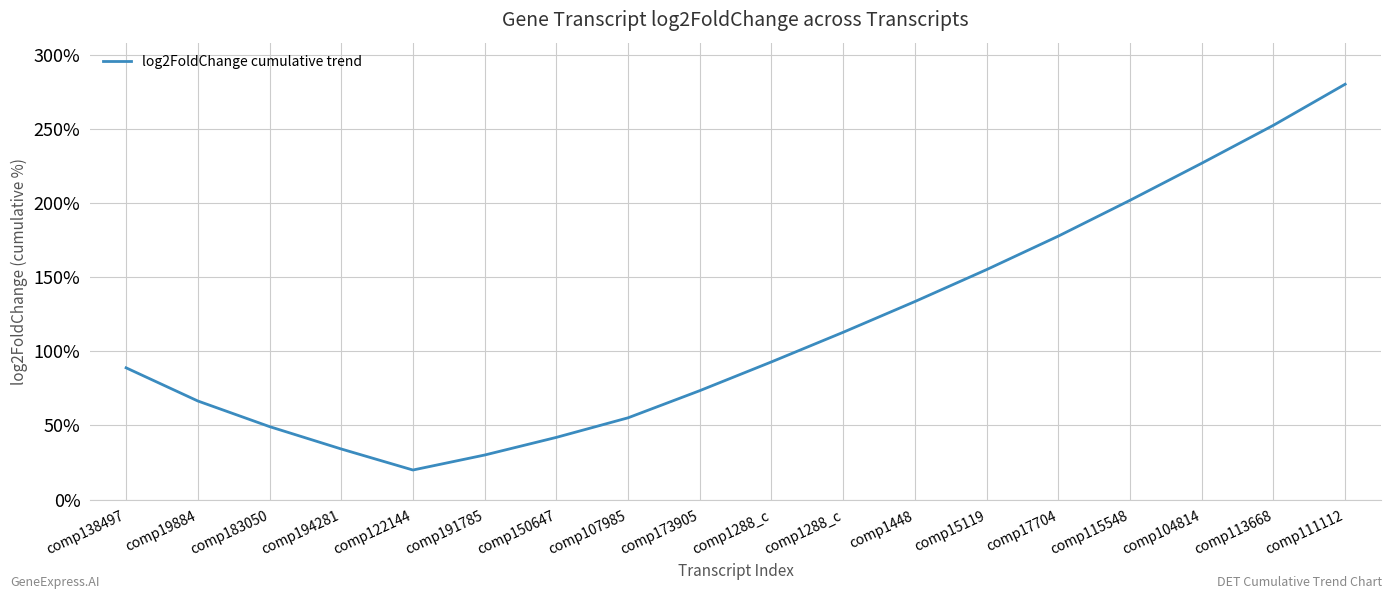

Where is the first local minimum?

comp122144